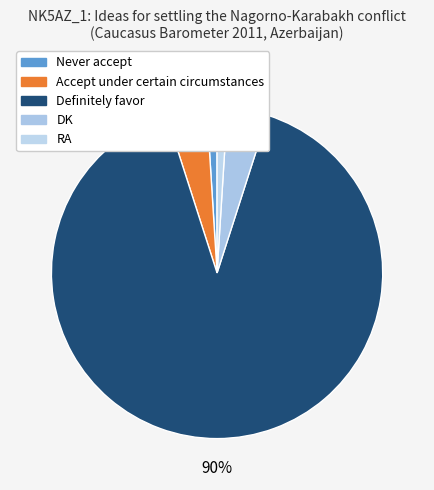

How many slices are in this pie chart?

5